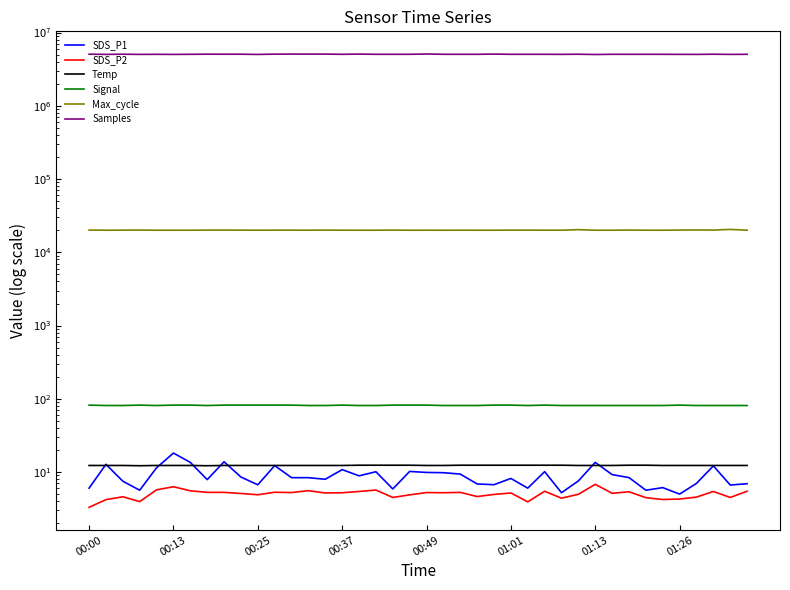

How many interior local valleys does the SDS_P1 series have?

12